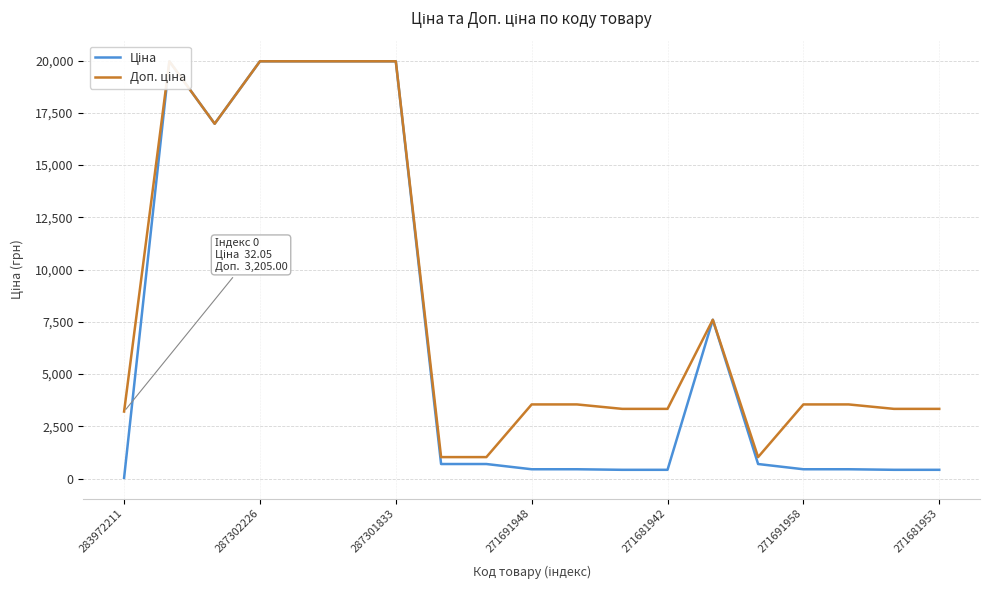

Read the Доп. ціна value at 17.

3332.5